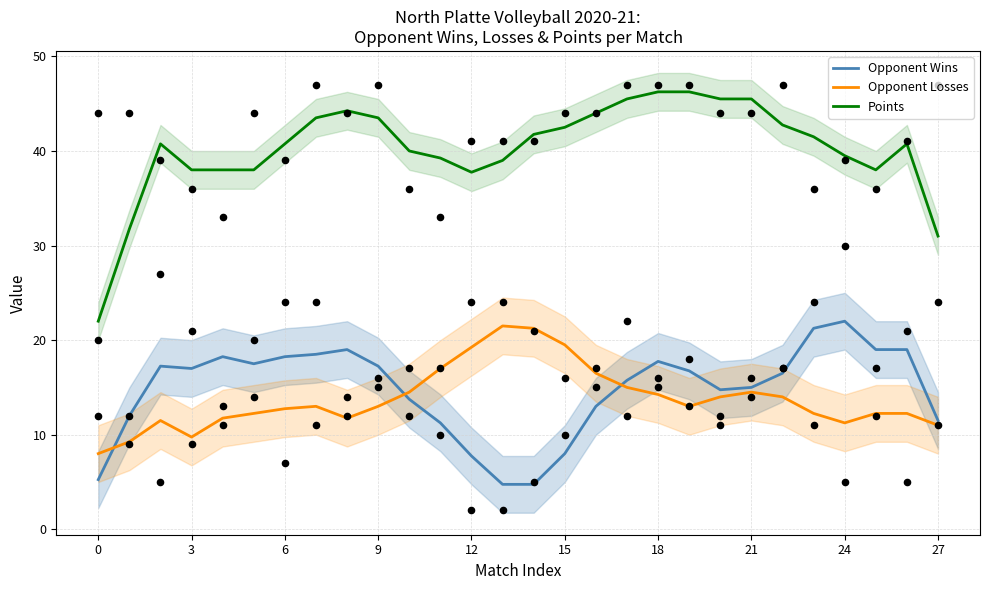

Which series has the widest spread of Y values?

Points